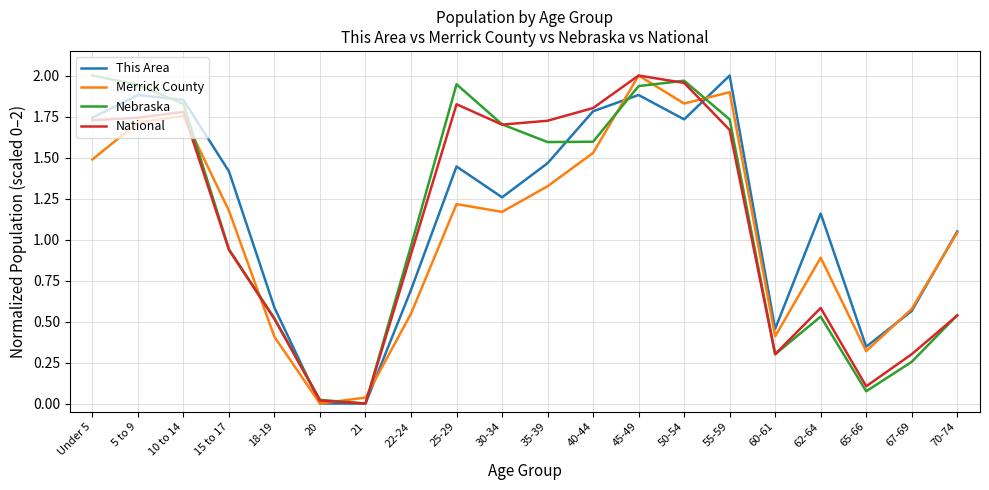

At 62-64, list the series in order from largest to smallest.

This Area, Merrick County, National, Nebraska